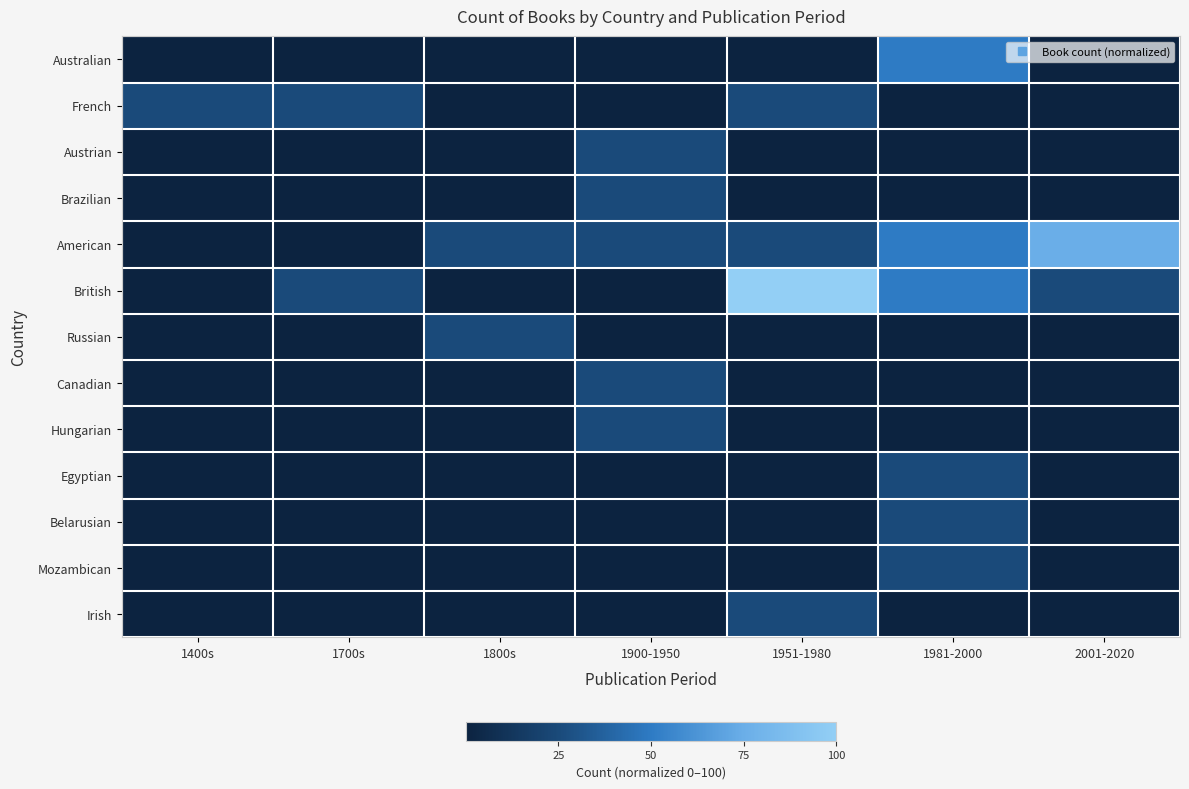

Between 1951-1980 and 1800s, which is larger?

1951-1980